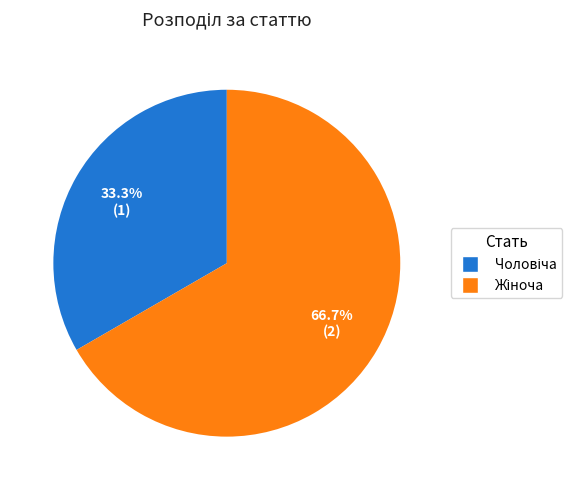

Is there any slice that represents more than half of the pie?

Yes